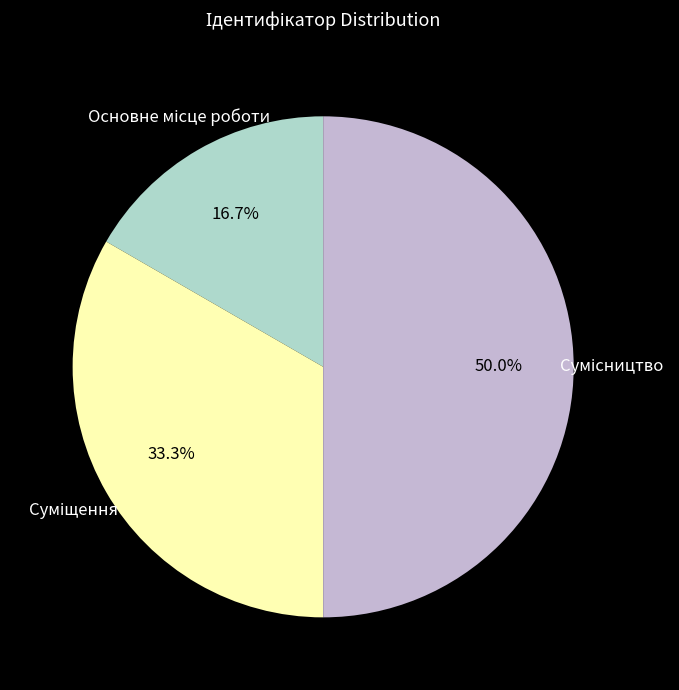

Count the number of slices in the pie.

3